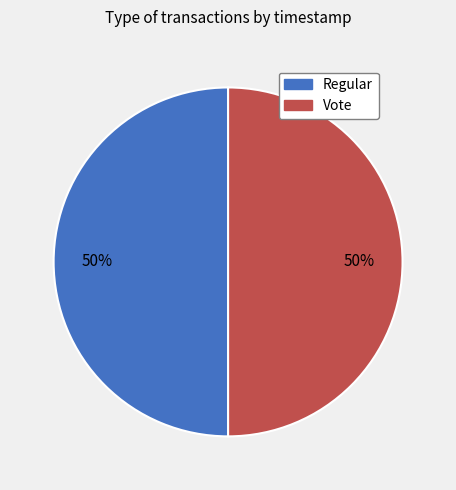

What is the ratio of the value at Regular to the value at Vote?

1.0